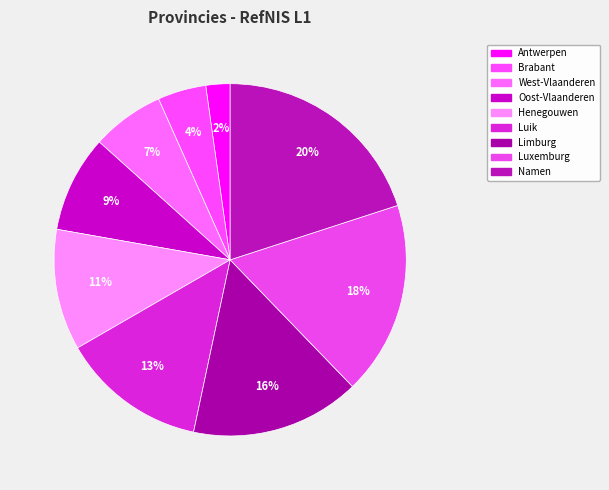

How many segments does this pie chart have?

9